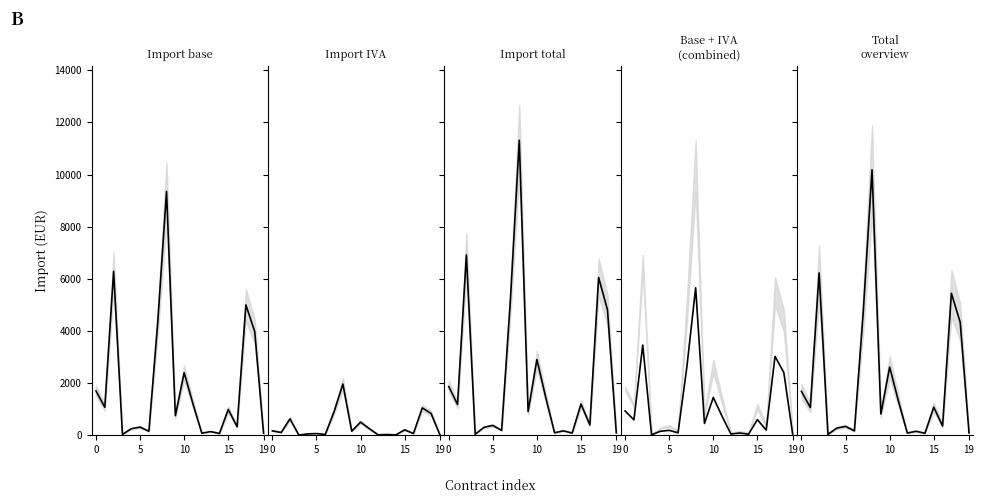

What is the value of the Import total mean point at the 8th from the left?

5221.1